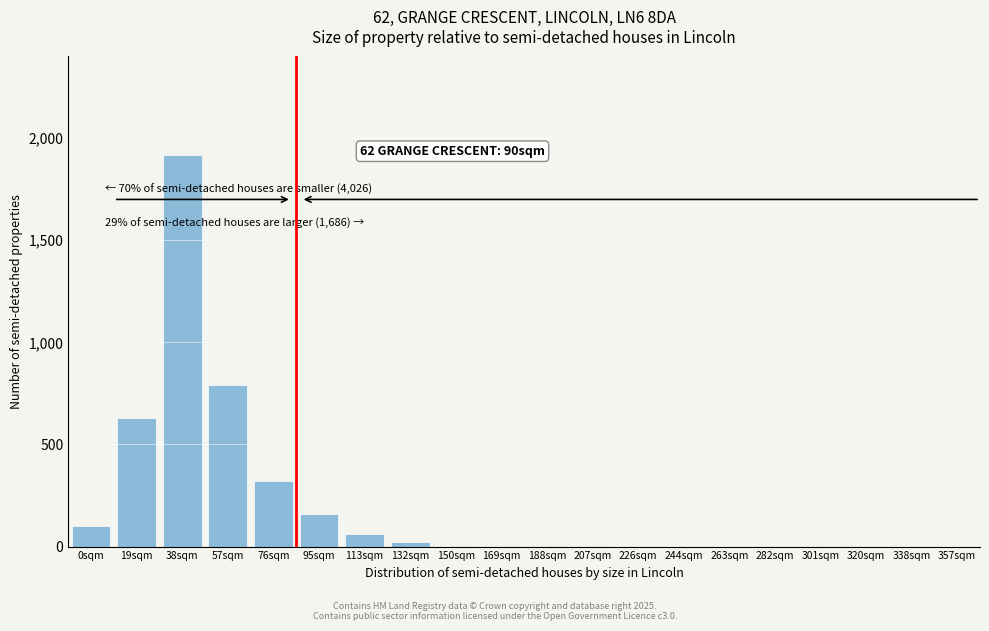

True or false: the data shows 100 at 0sqm.

True